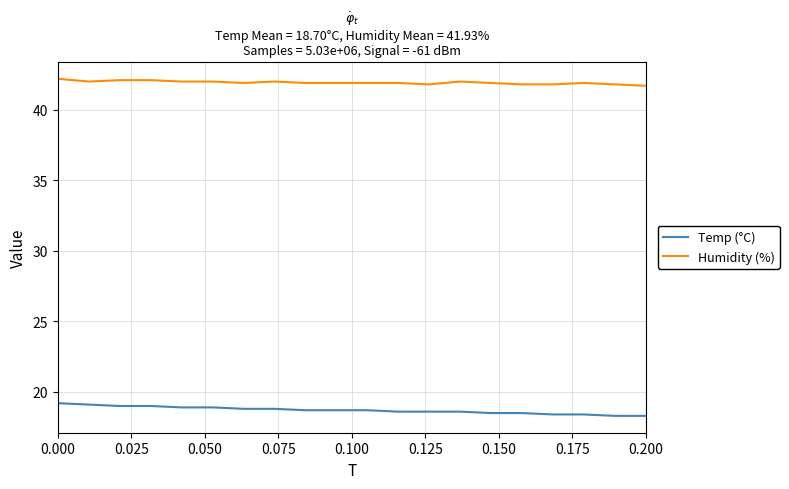

True or false: Temp (°C) and Humidity (%) intersect in this chart.

False